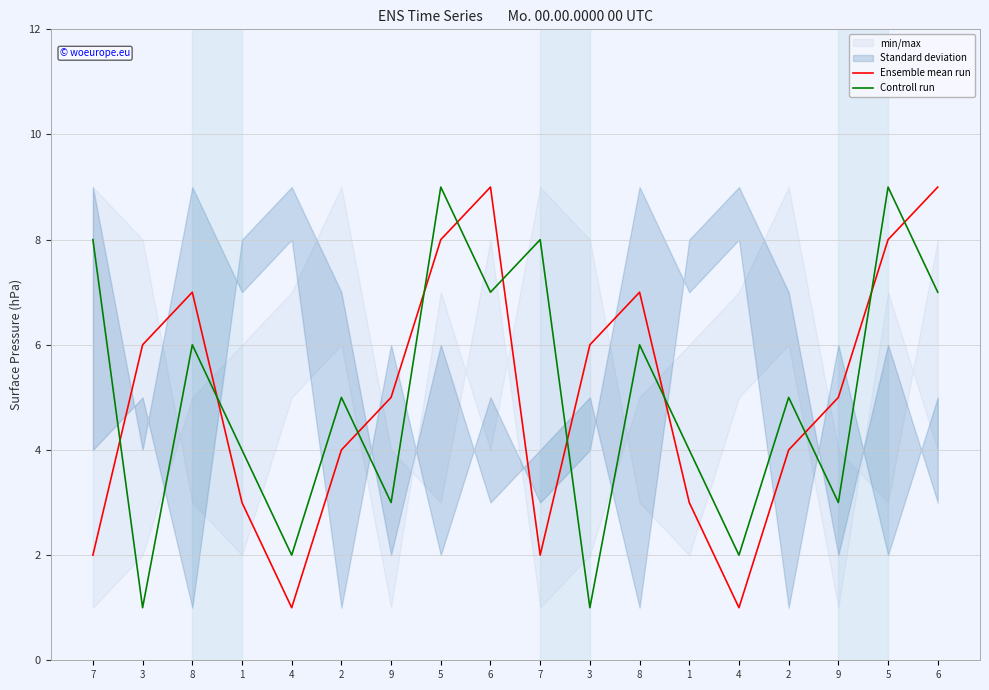

Reading left to right, what are all the values shown in this chart?

Ensemble mean run: 7=2	3=6	8=7	1=3	4=1	2=4	9=5	5=8	6=9	7=2	3=6	8=7	1=3	4=1	2=4	9=5	5=8	6=9
Controll run: 7=8	3=1	8=6	1=4	4=2	2=5	9=3	5=9	6=7	7=8	3=1	8=6	1=4	4=2	2=5	9=3	5=9	6=7